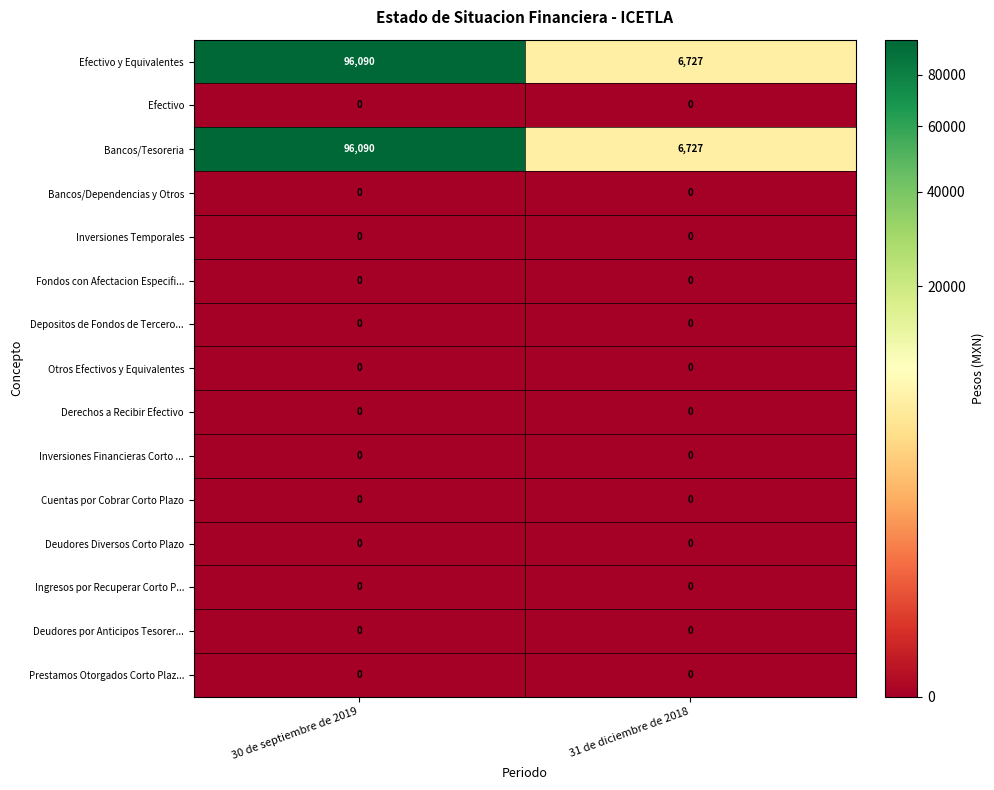

How many categories are shown in the chart?

2